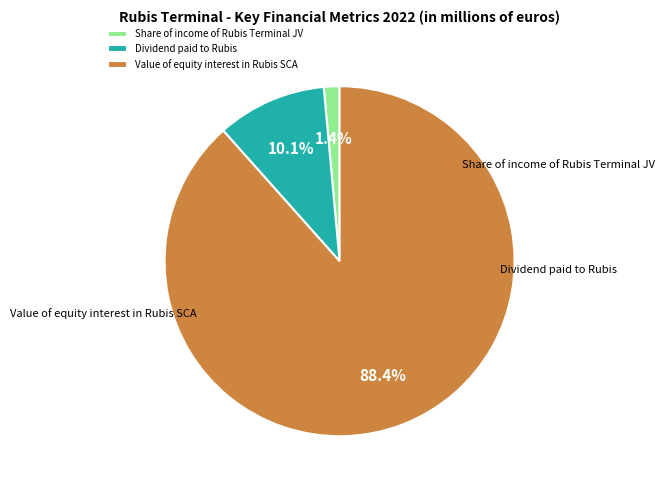

What is the change in value from Dividend paid to Rubis to Value of equity interest in Rubis SCA?

+254.7